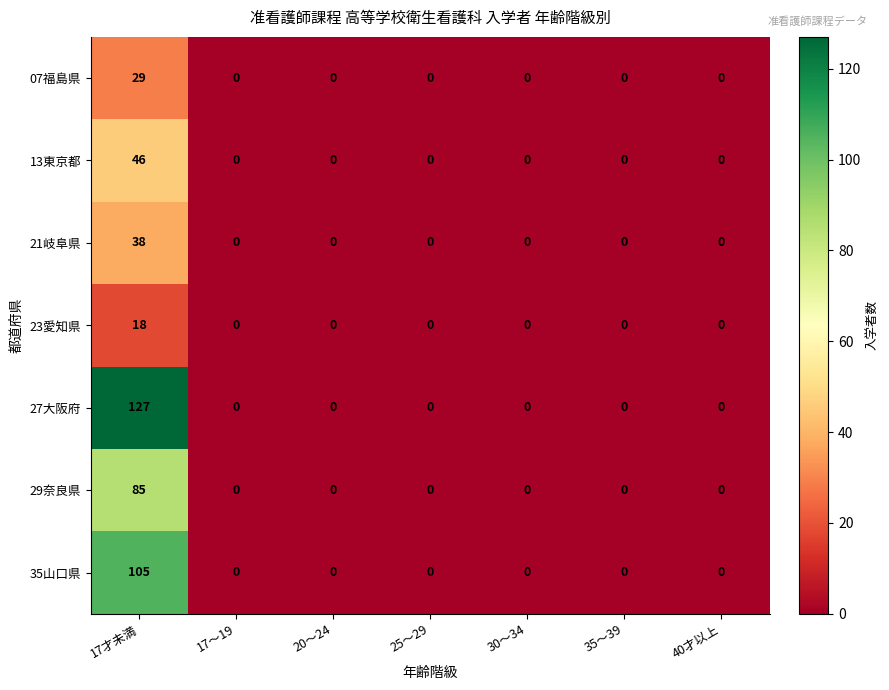

Which series has the largest range (max minus min)?

27大阪府